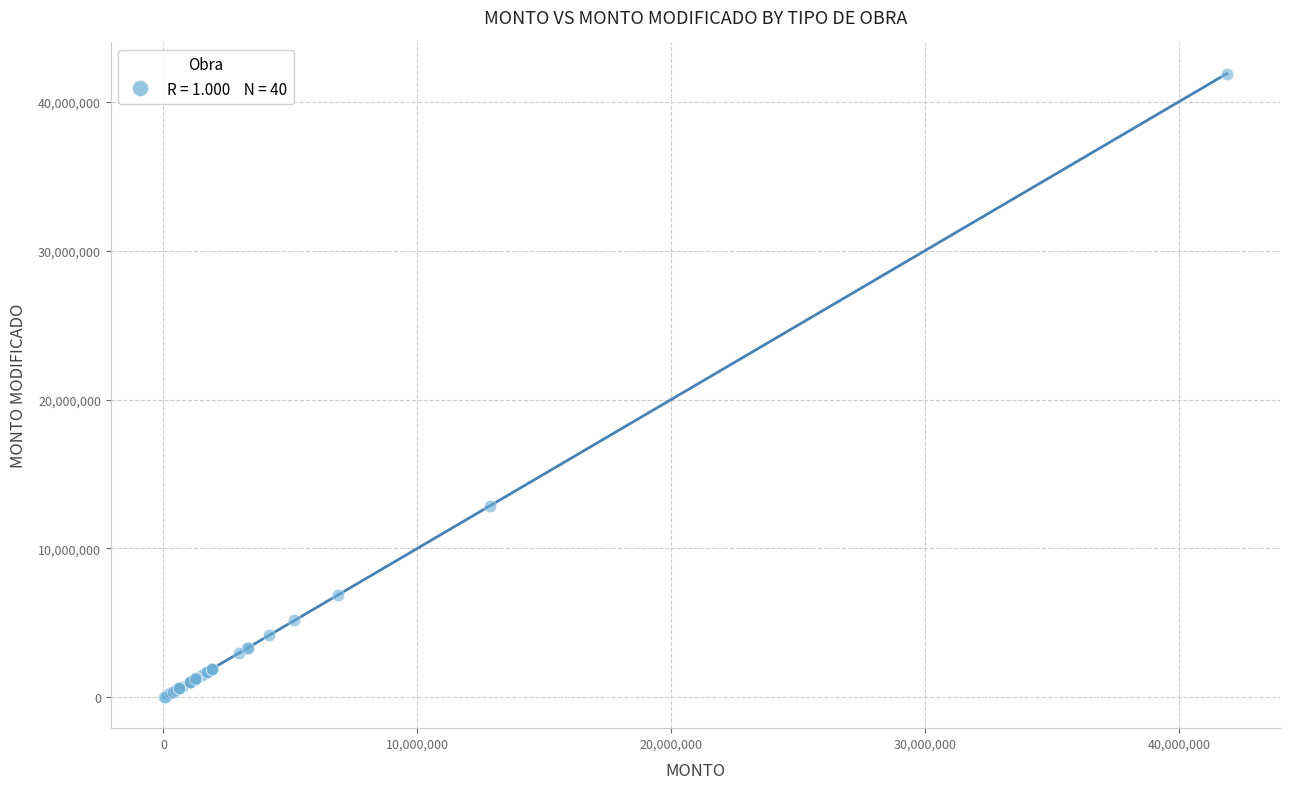

What Y value in the scatter plot is closest to 20956579?

12866519.4